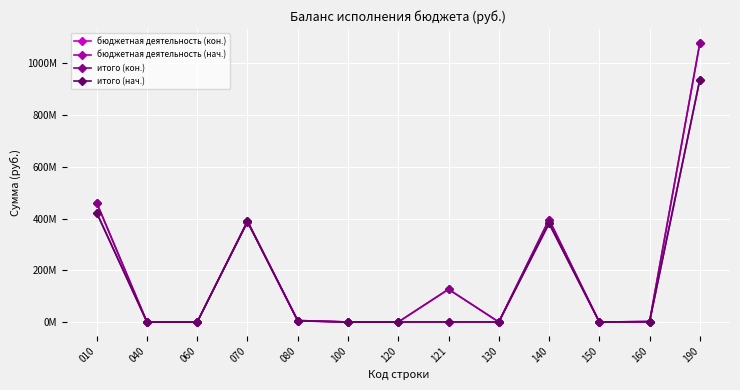

Does the chart have visible grid lines?

Yes